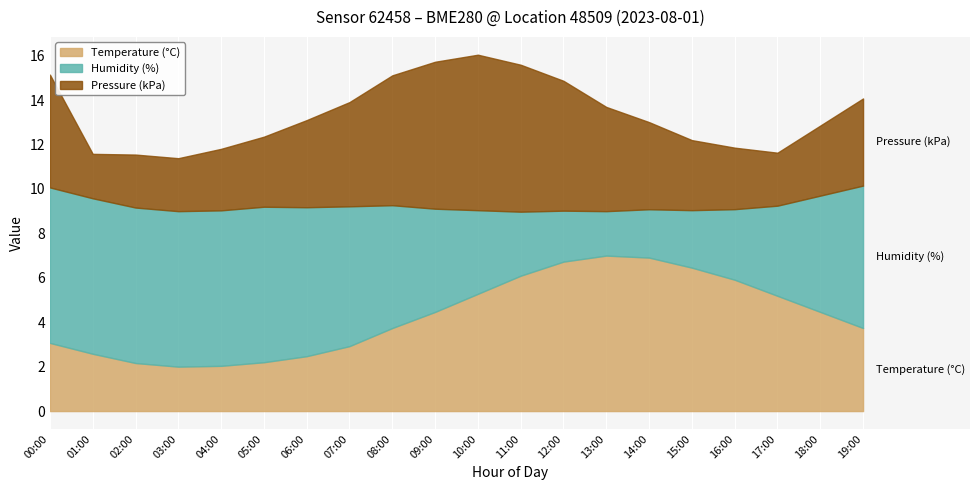

What is the total value across all series at 06:00?

13.1